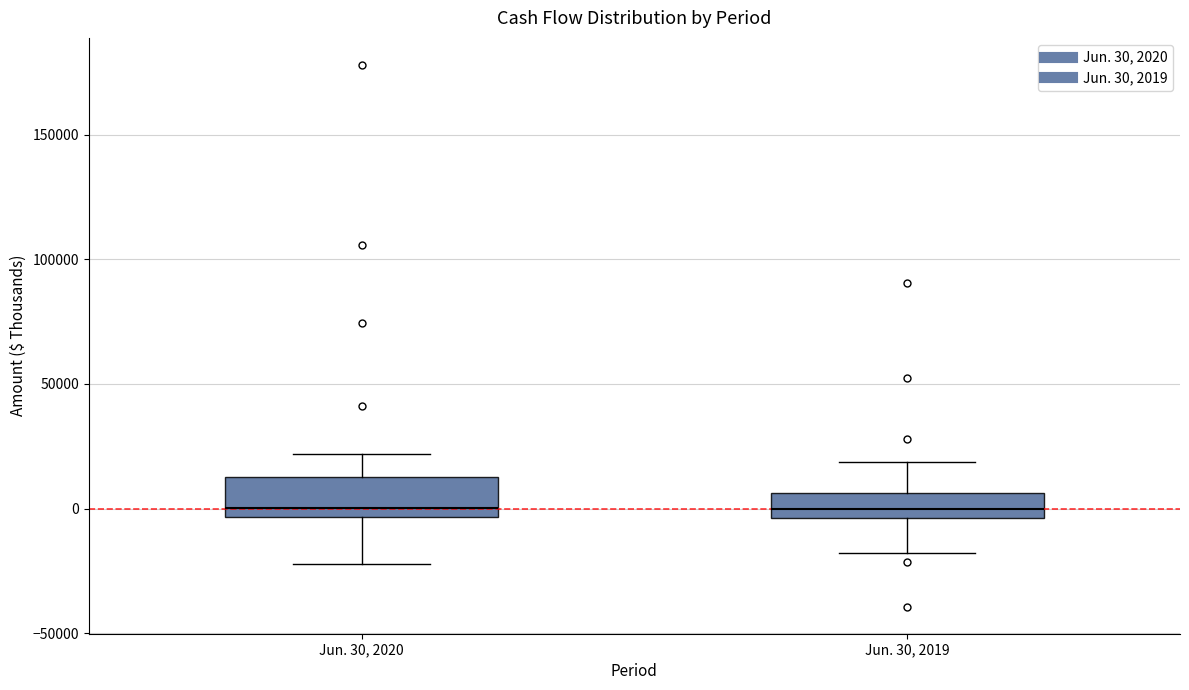

Reading left to right, transcribe this box plot: for each box, give where its median line is, the range the box spans, and where its two whiskers end, as read against the y-axis. The values are not printed on the chart, so give them approximately, as read against the axis.

Jun. 30, 2020: median 0, box -5000 to 15000, whiskers -20000 to 20000
Jun. 30, 2019: median 0, box -5000 to 5000, whiskers -20000 to 20000